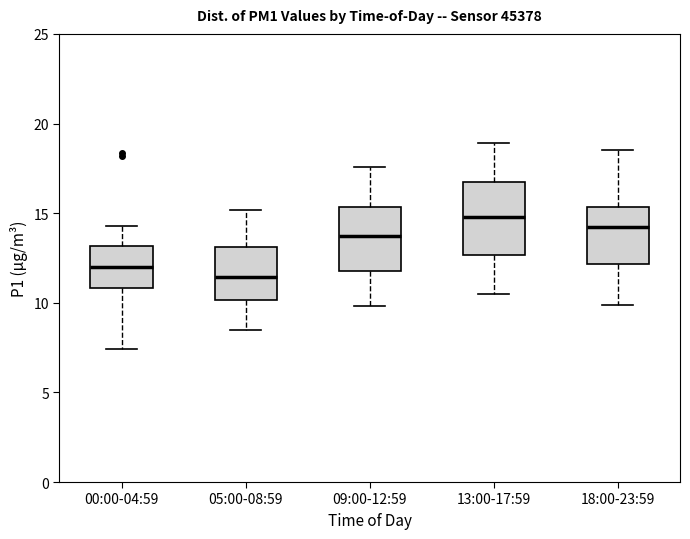

Which box has the lowest median line?

05:00-08:59